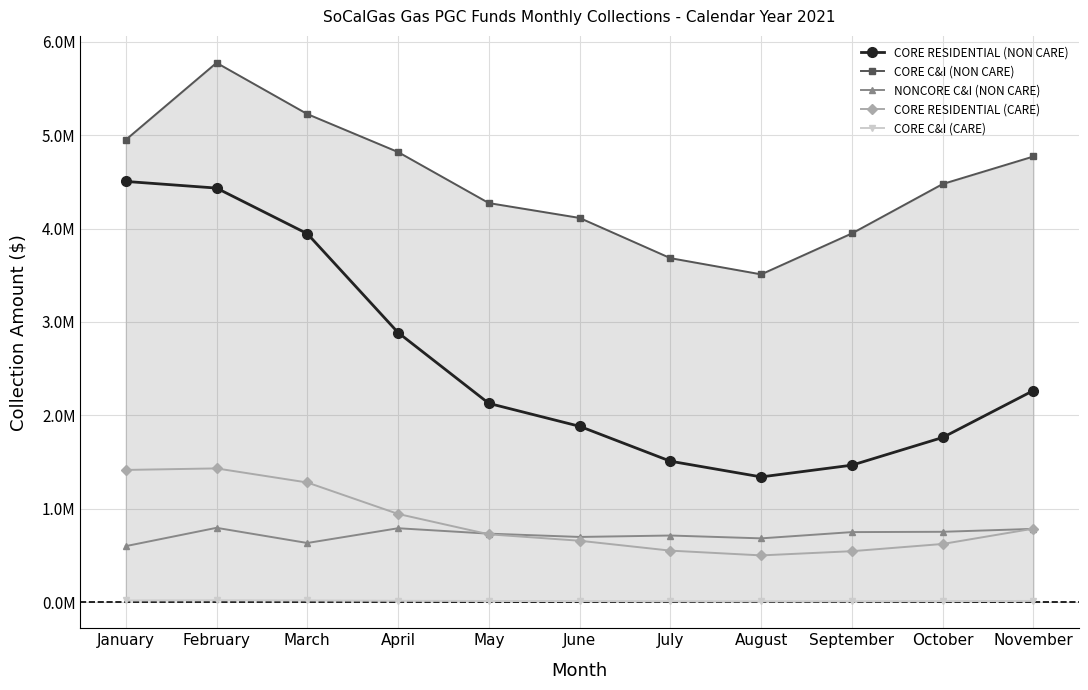

Which series changed the most between April and September?

CORE RESIDENTIAL (NON CARE)